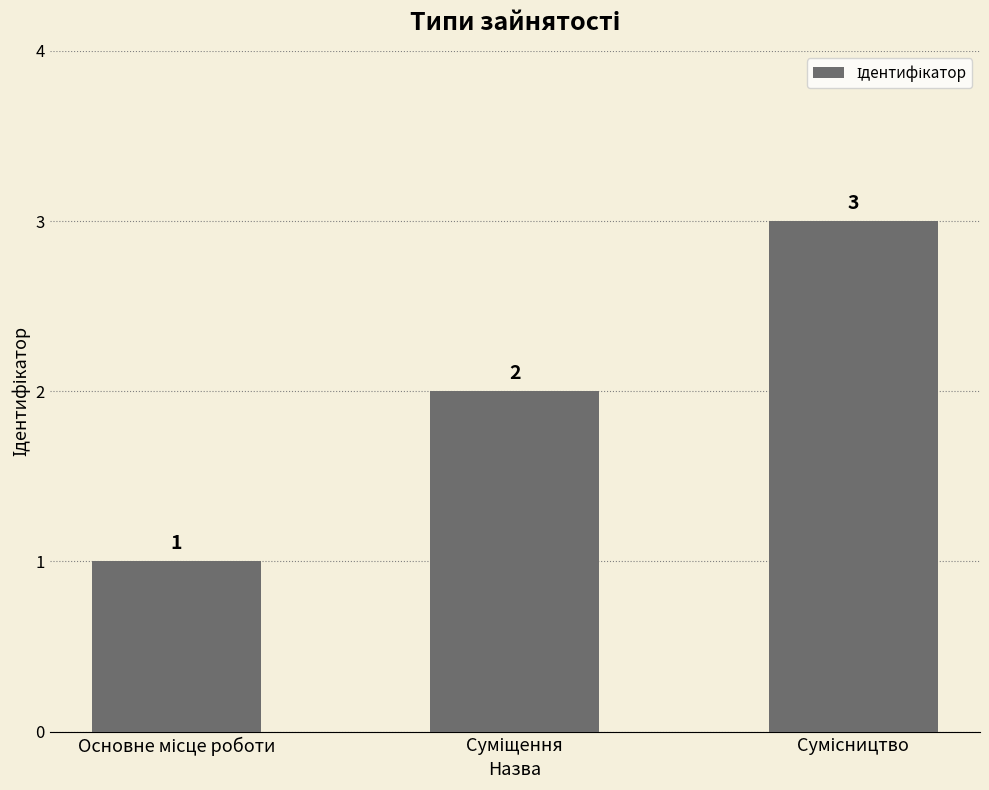

What is the value of the 1st bar from the left?

1